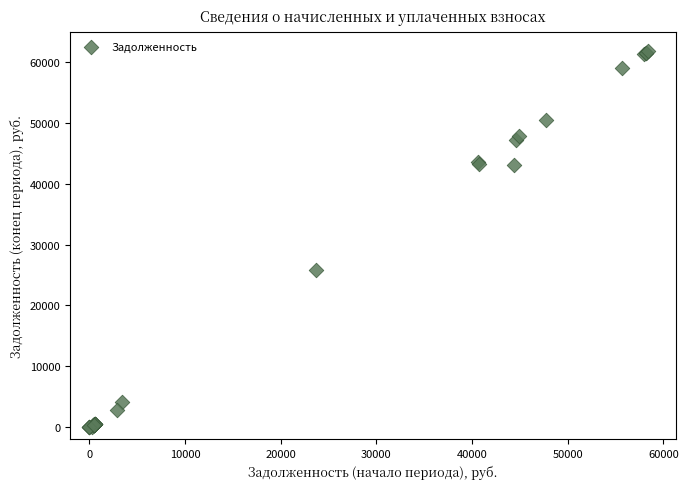

What Y value in the scatter plot is closest to 30905?

25802.8